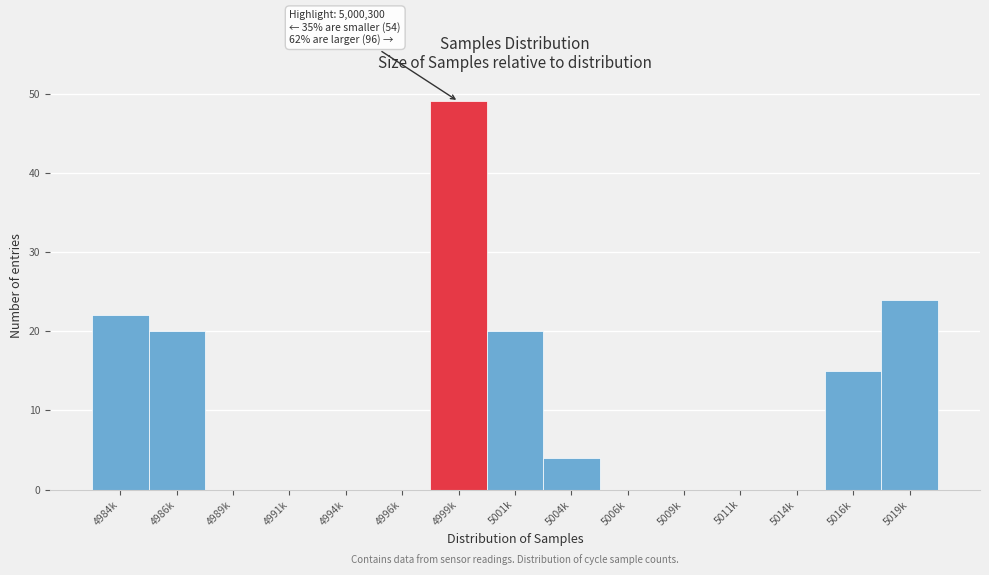

Reading left to right, extract all data points from this chart.

4984k=22	4986k=20	4989k=0	4991k=0	4994k=0	4996k=0	4999k=49	5001k=20	5004k=4	5006k=0	5009k=0	5011k=0	5014k=0	5016k=15	5019k=24